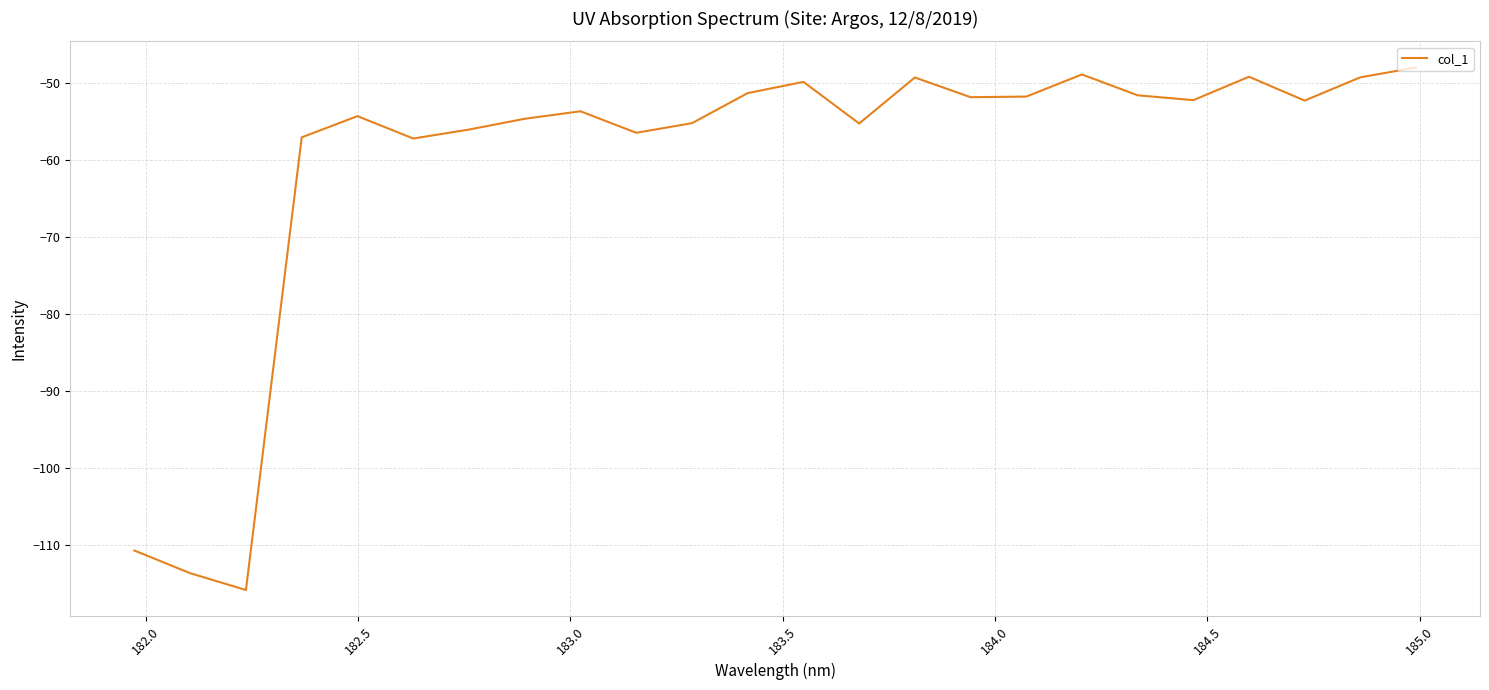

What is the minimum value shown in the chart?

-115.8